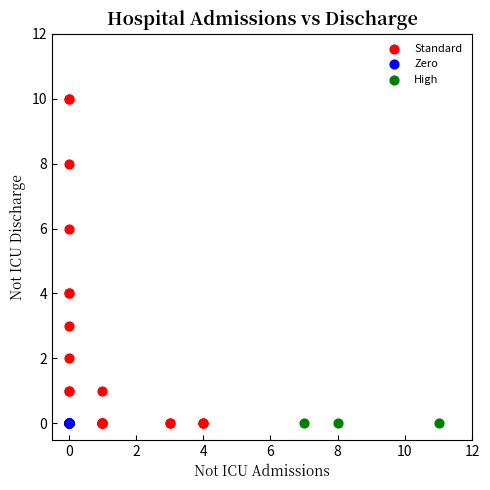

Which series reaches the maximum Y coordinate?

Standard